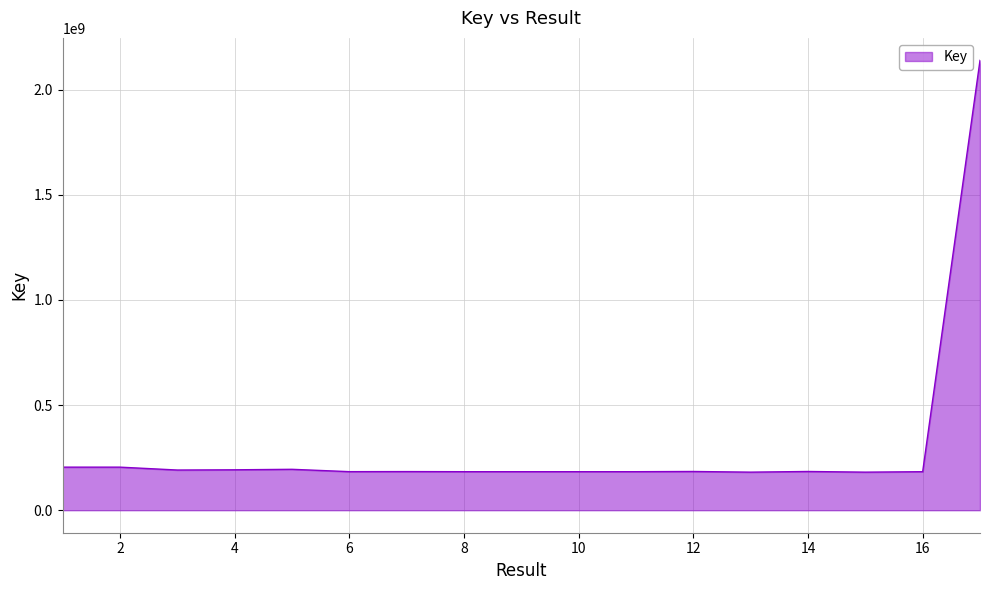

What is the greatest value displayed?

2139701039